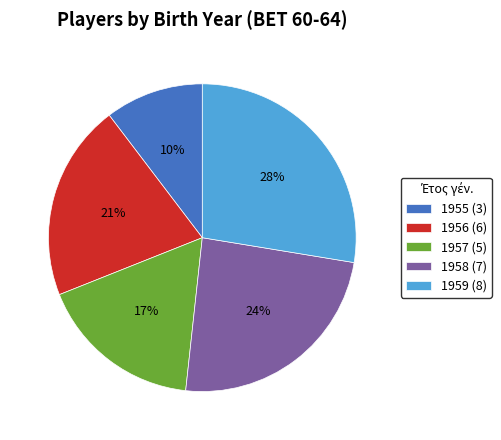

To the nearest percent, what is the average slice percentage?

20%